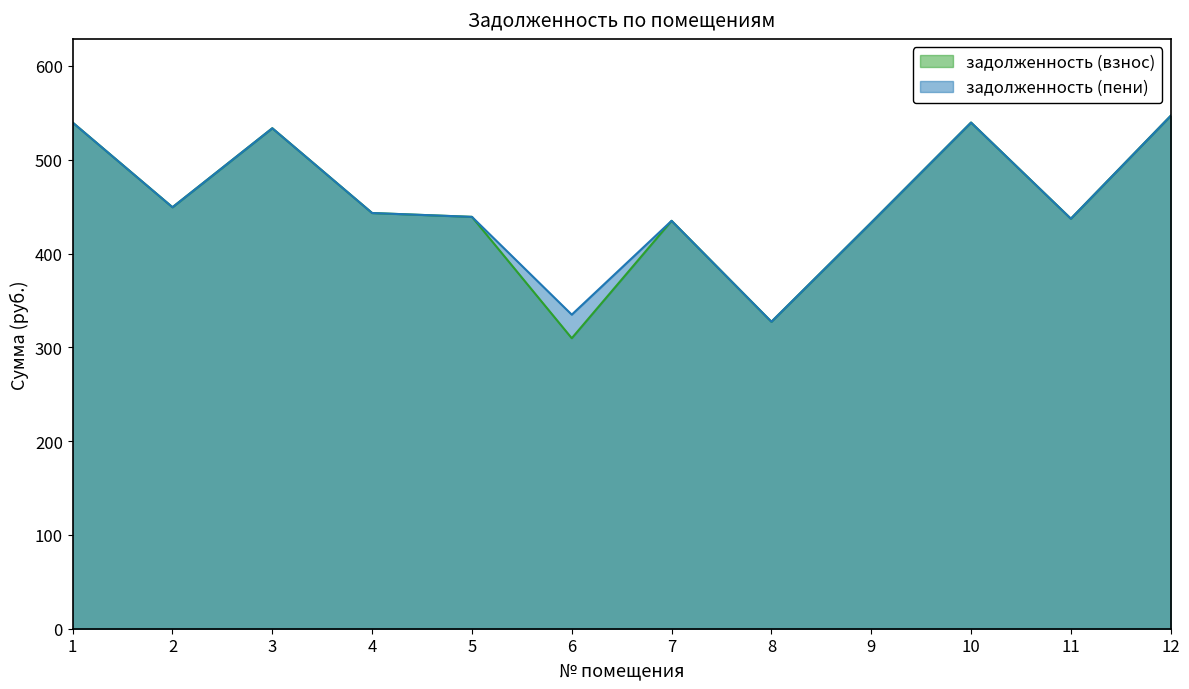

What are all the series names shown in the legend?

задолженность (взнос), задолженность (пени)